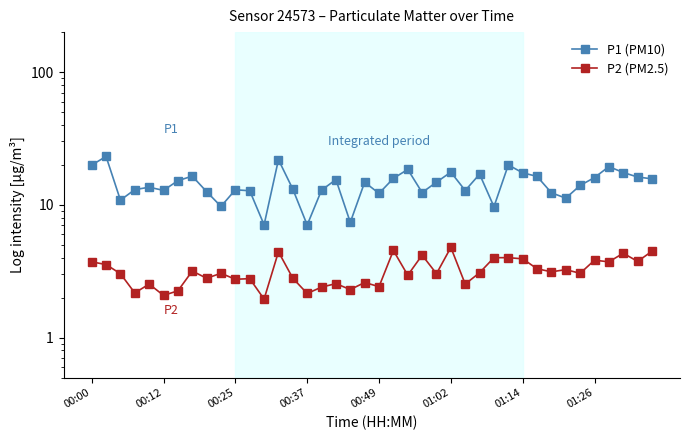

What is the average value of the P1 (PM10) series?

14.5